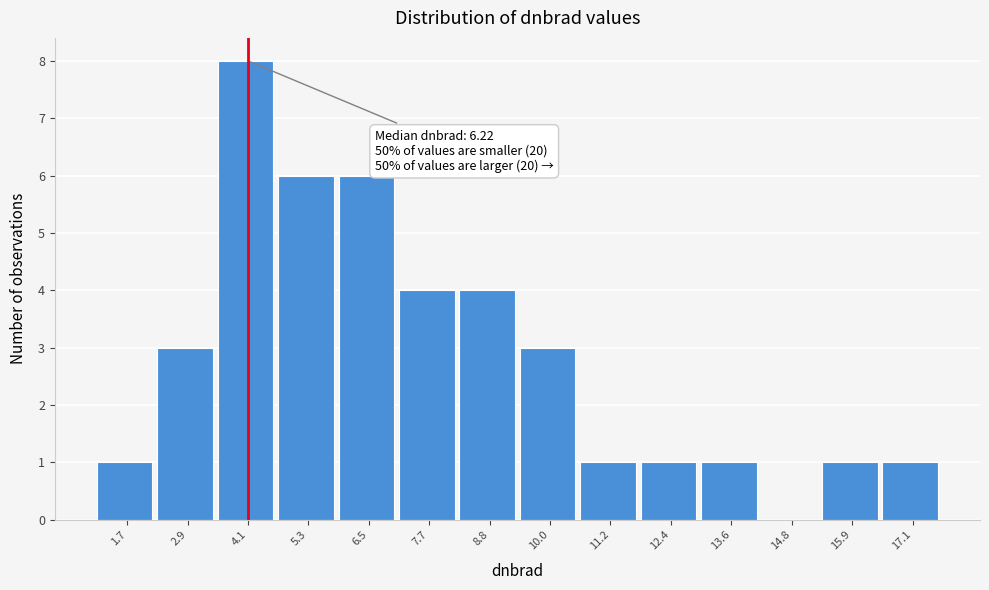

Over which range of the x-axis is the bar tallest?

3.6 to 4.6